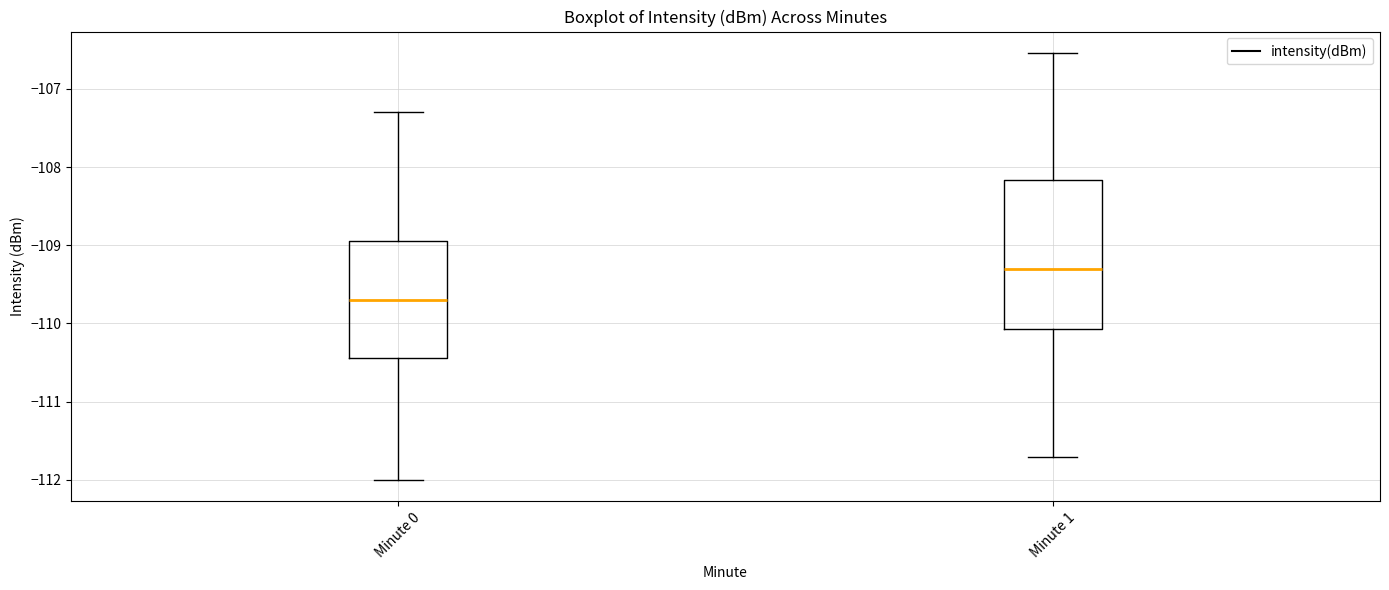

Where is the upper edge of the box for Minute 0 on the y-axis? The values are not printed on the chart, so give them approximately, as read against the axis.

-108.9